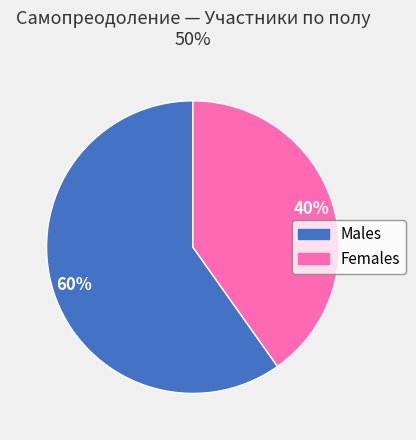

Is there a majority slice in this chart?

Yes